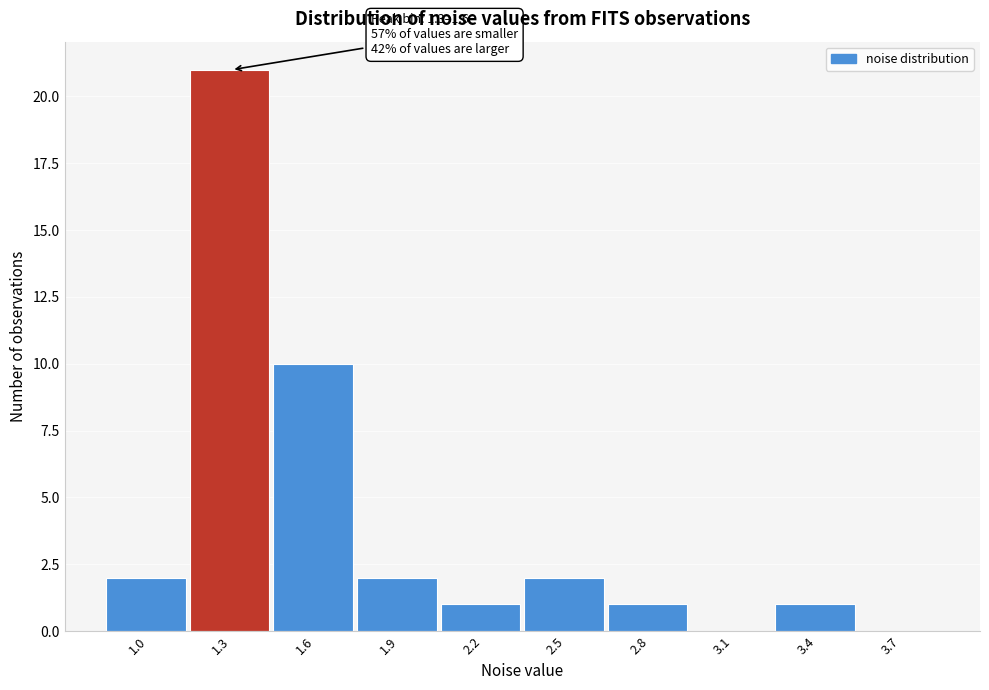

Reading left to right, list all the values displayed in this chart.

1.0=2	1.3=21	1.6=10	1.9=2	2.2=1	2.5=2	2.8=1	3.1=0	3.4=1	3.7=0